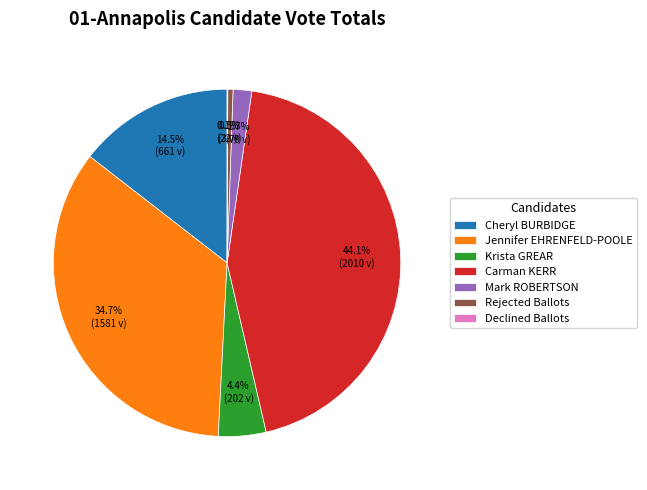

How much of the chart is everything except Mark ROBERTSON?

98.3%